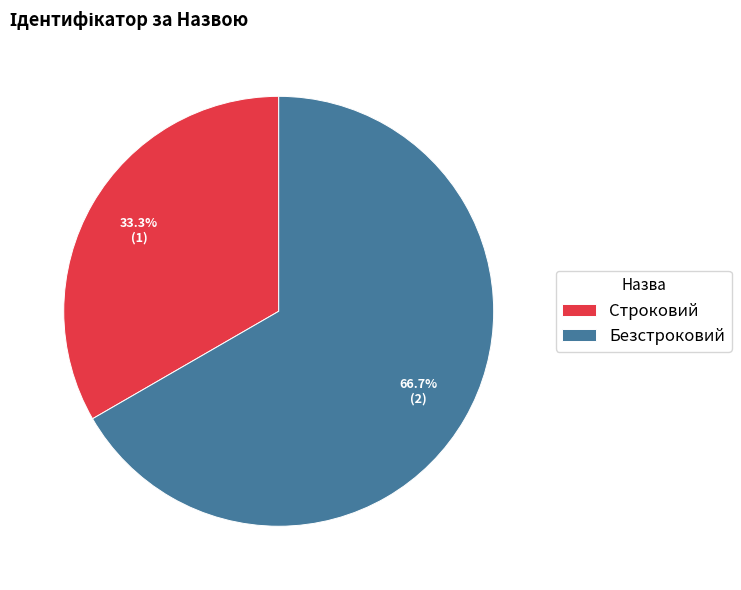

How many segments does this pie chart have?

2